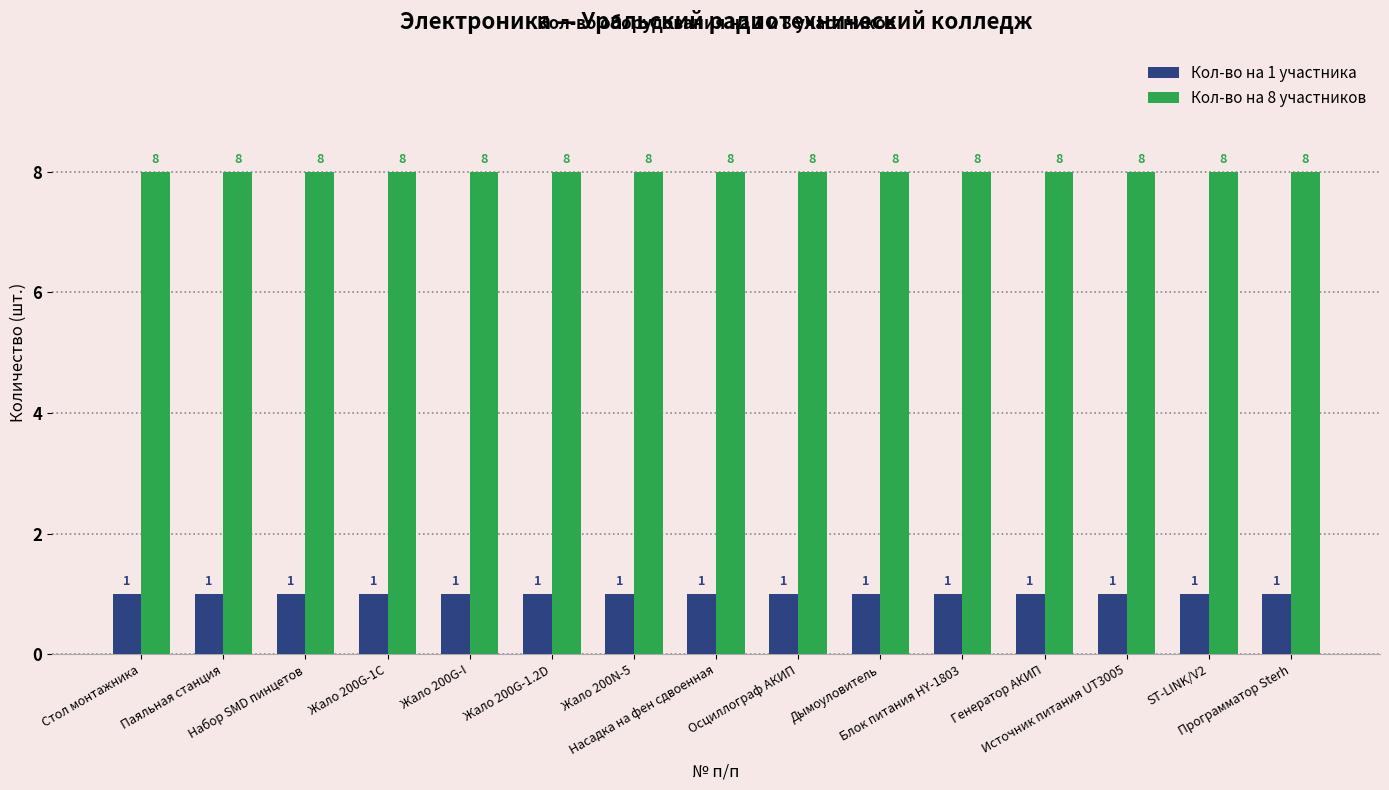

What is the maximum value shown in the chart?

8